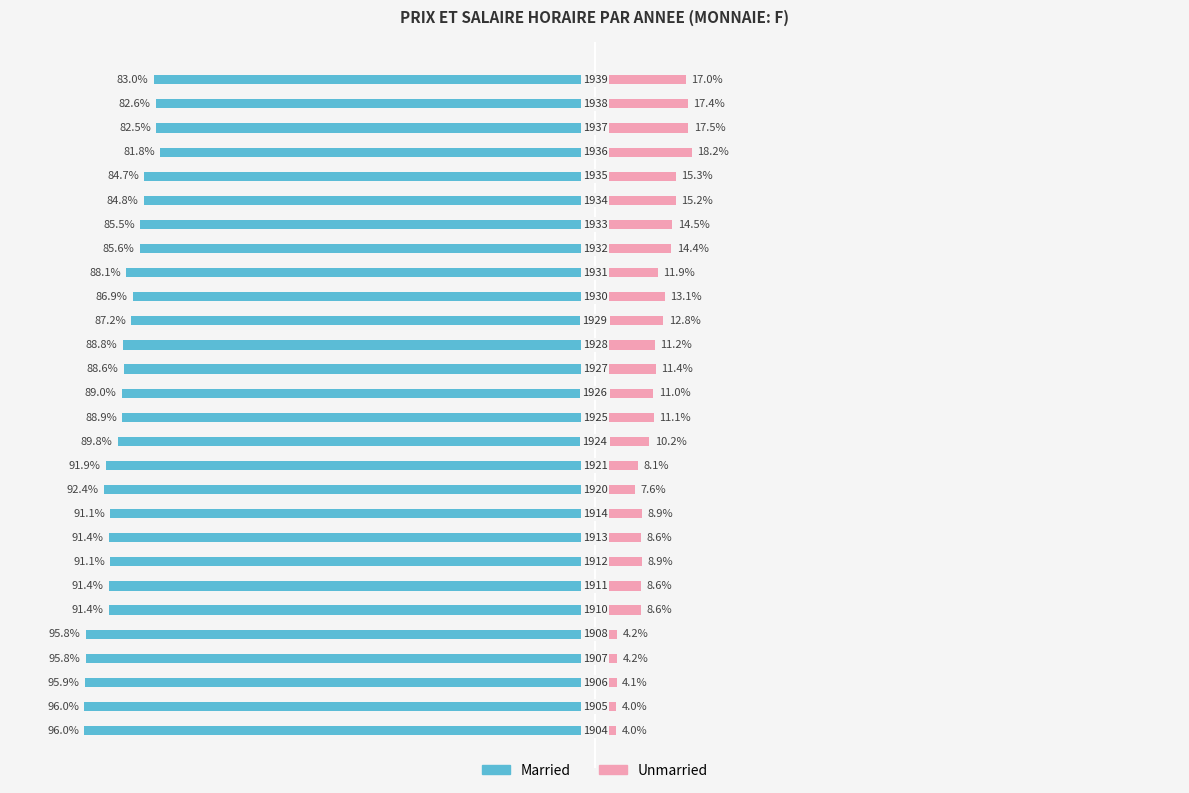

Between 16 and 21, which series saw the biggest shift?

Unmarried